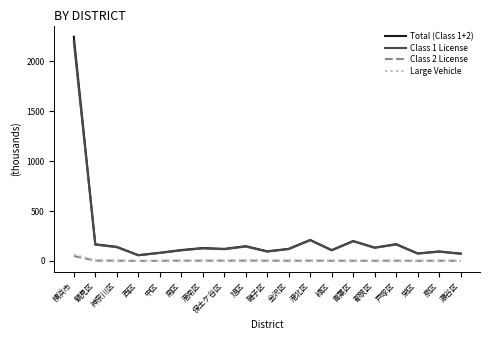

At which category is the sum across all series the highest?

横浜市